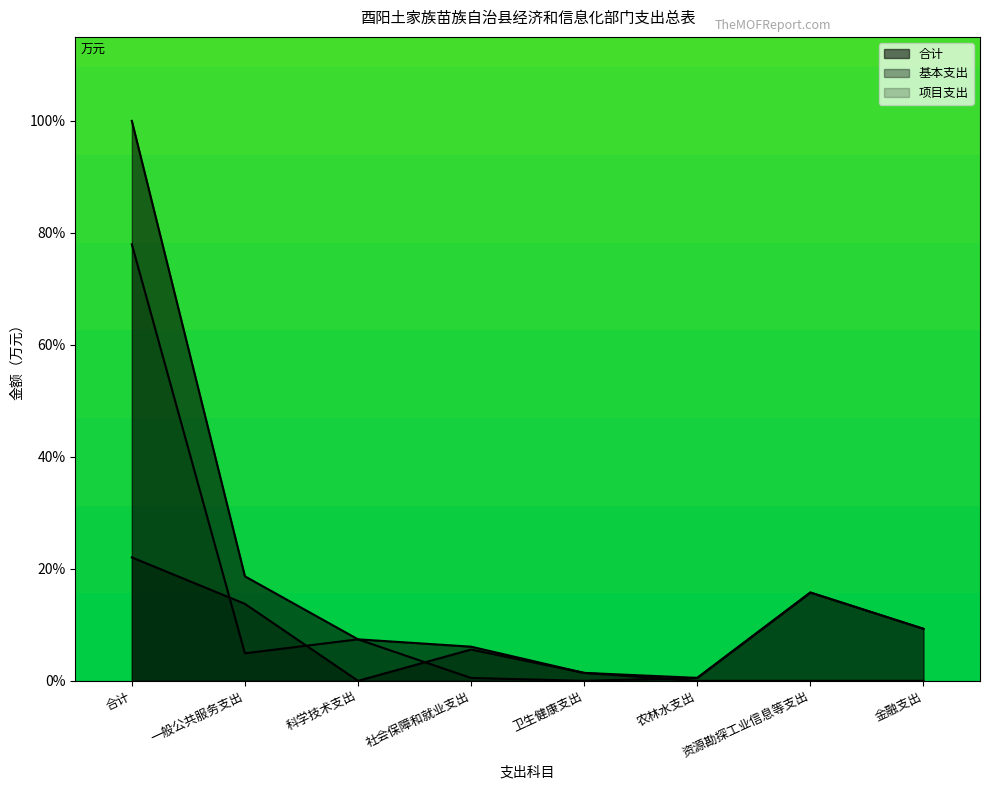

At which label is 项目支出 closest to 38?

资源勘探工业信息等支出